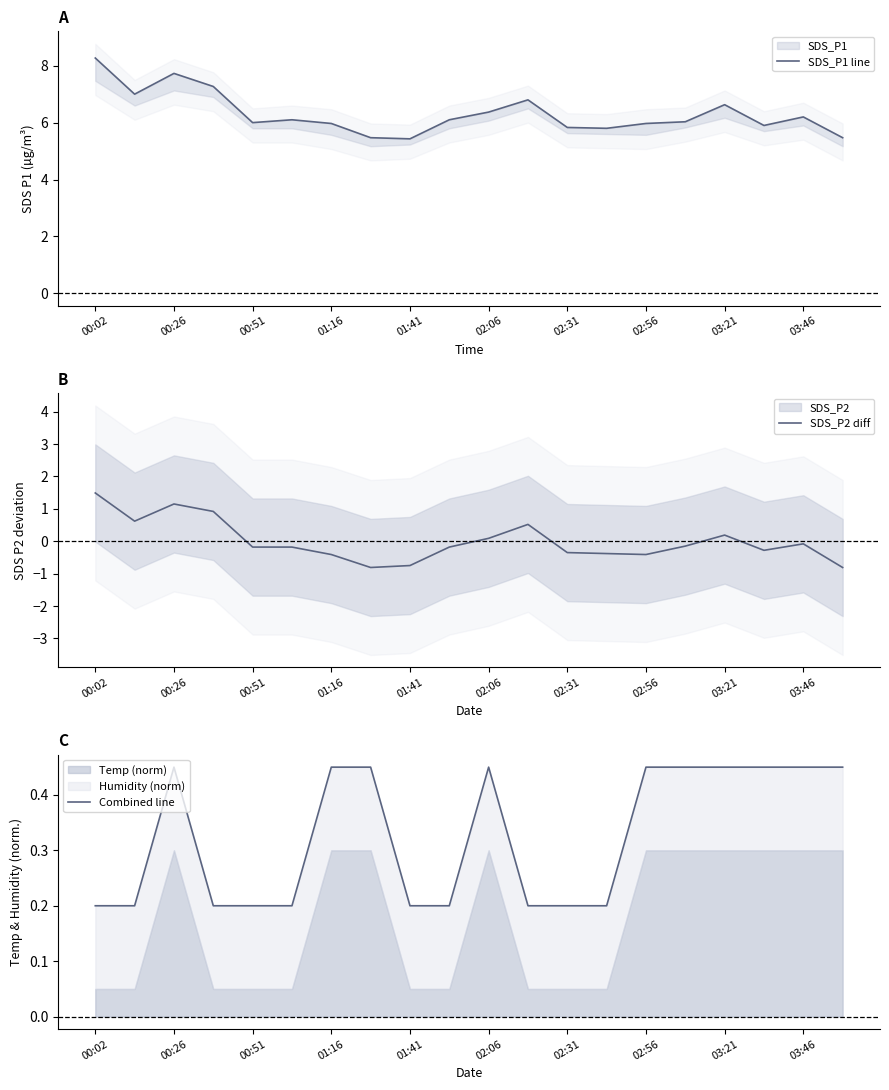

Is it true that SDS_P2 diff equals -0.4 at 02:56?

True